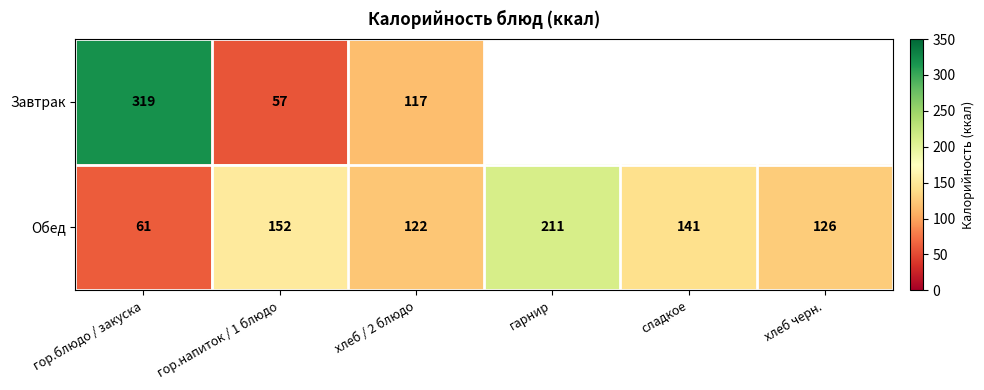

Which label corresponds to the smallest value in the chart?

гор.напиток / 1 блюдо